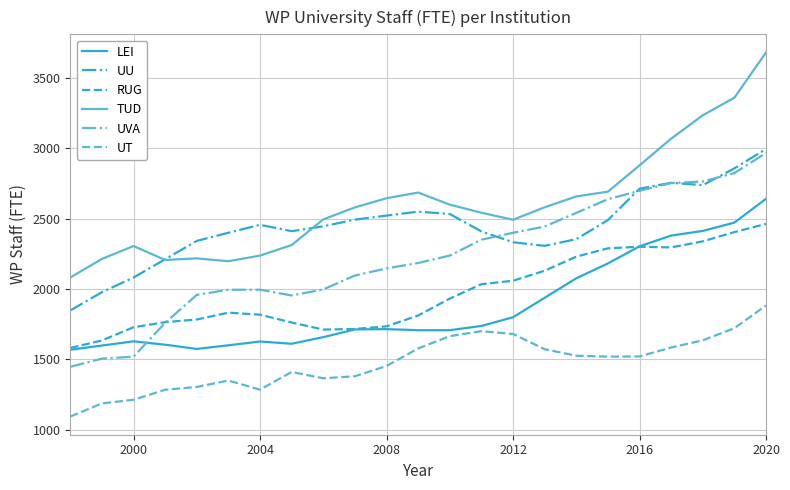

Which series has the largest range (max minus min)?

TUD